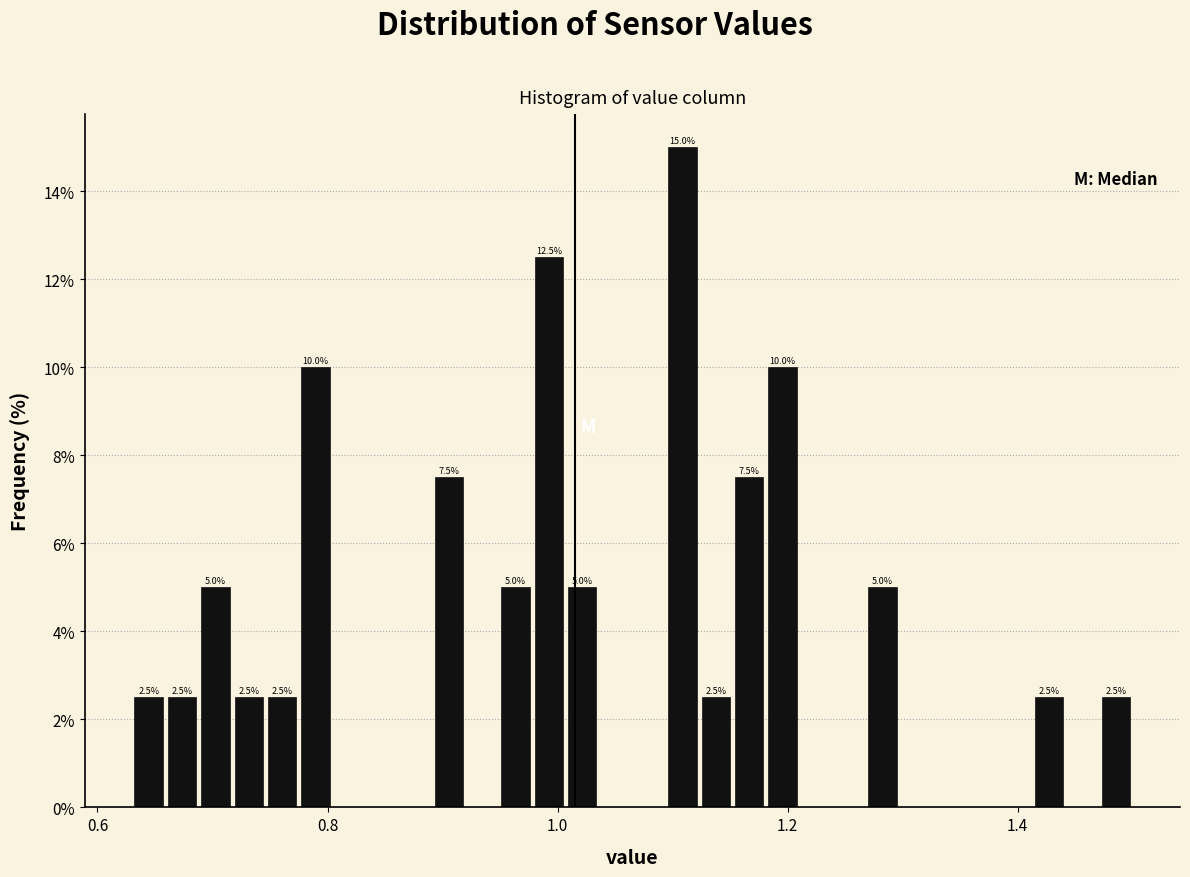

Read against the x-axis, roughly where is the centre of the tallest bar?

1.10